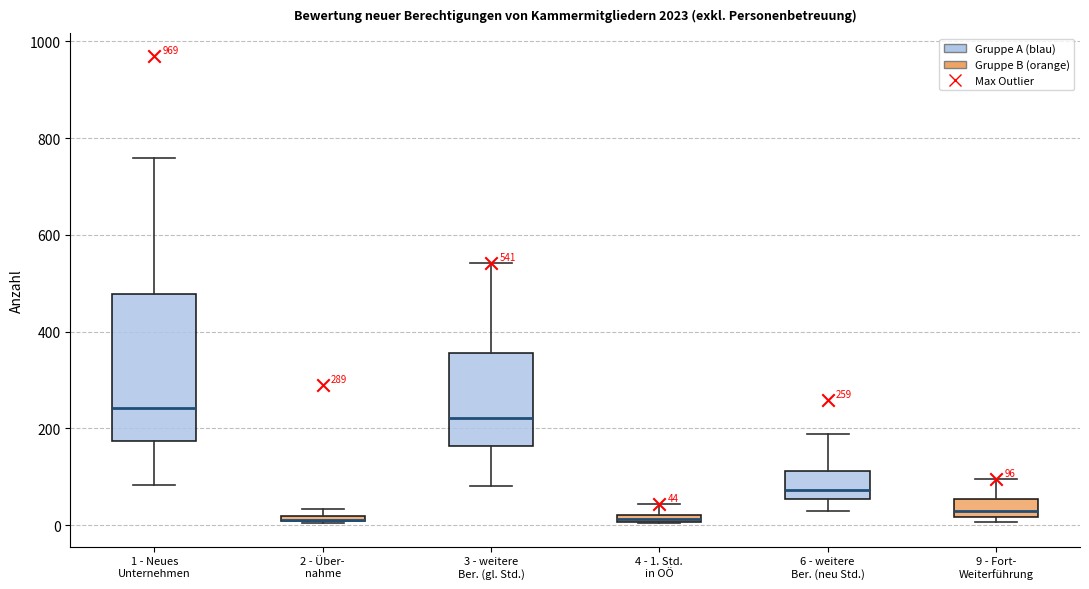

Comparing the boxes themselves (not the whiskers), which one is the tallest?

1 - Neues Unternehmen